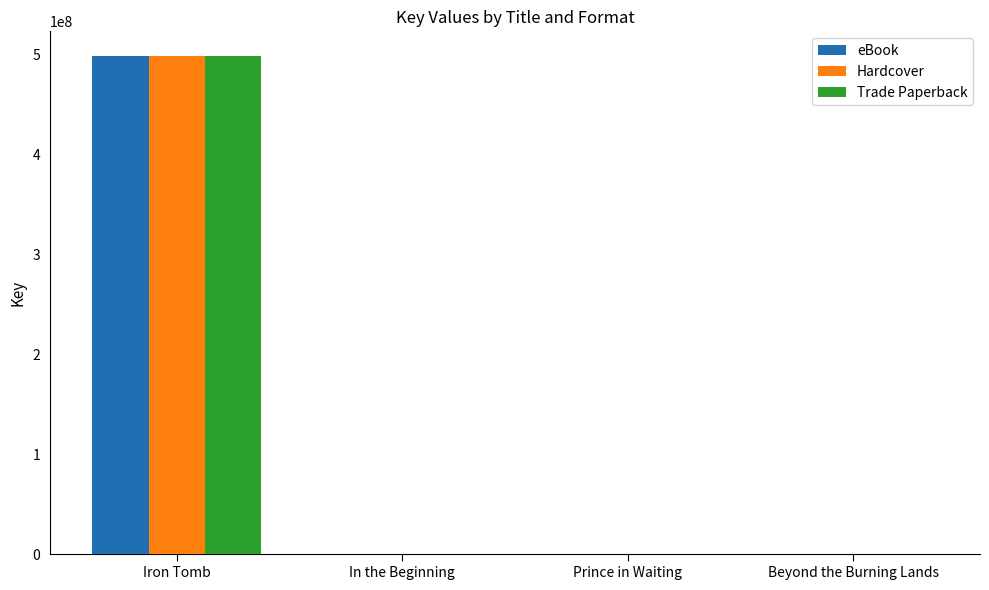

Is the value of Hardcover at Prince in Waiting greater than the value of Trade Paperback at Iron Tomb?

No